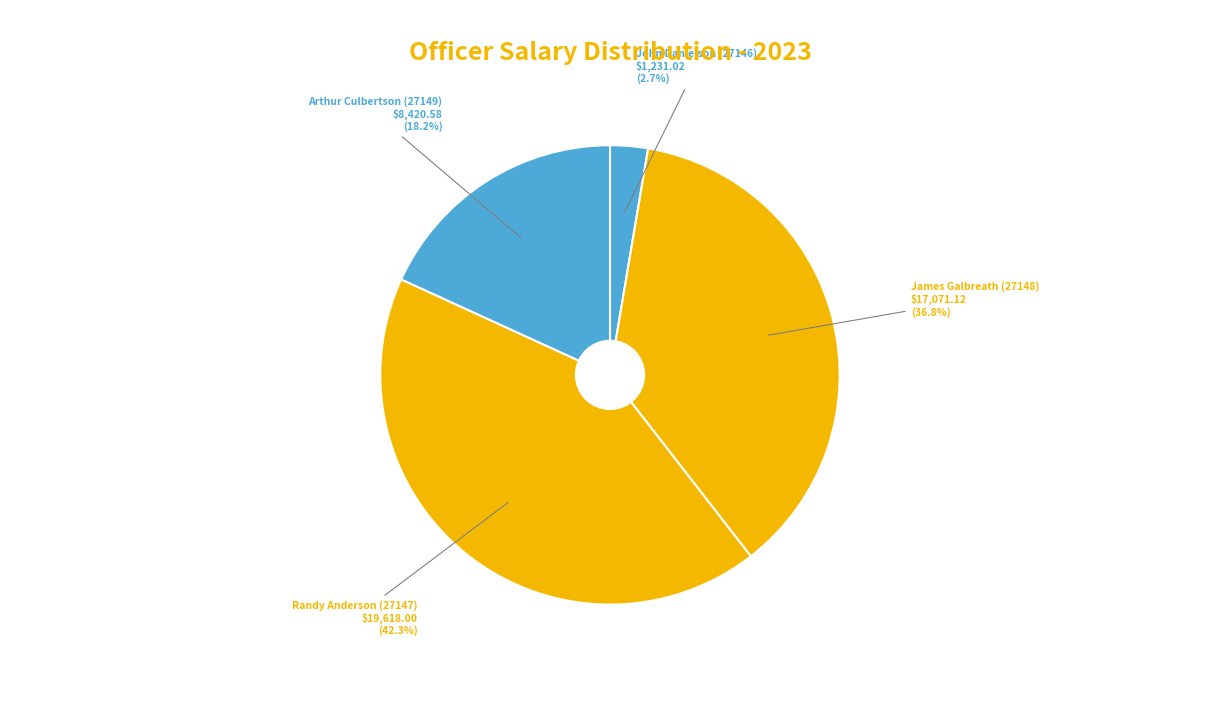

Rank the categories by value from lowest to highest.

John Danielson (27146), Arthur Culbertson (27149), James Galbreath (27148), Randy Anderson (27147)